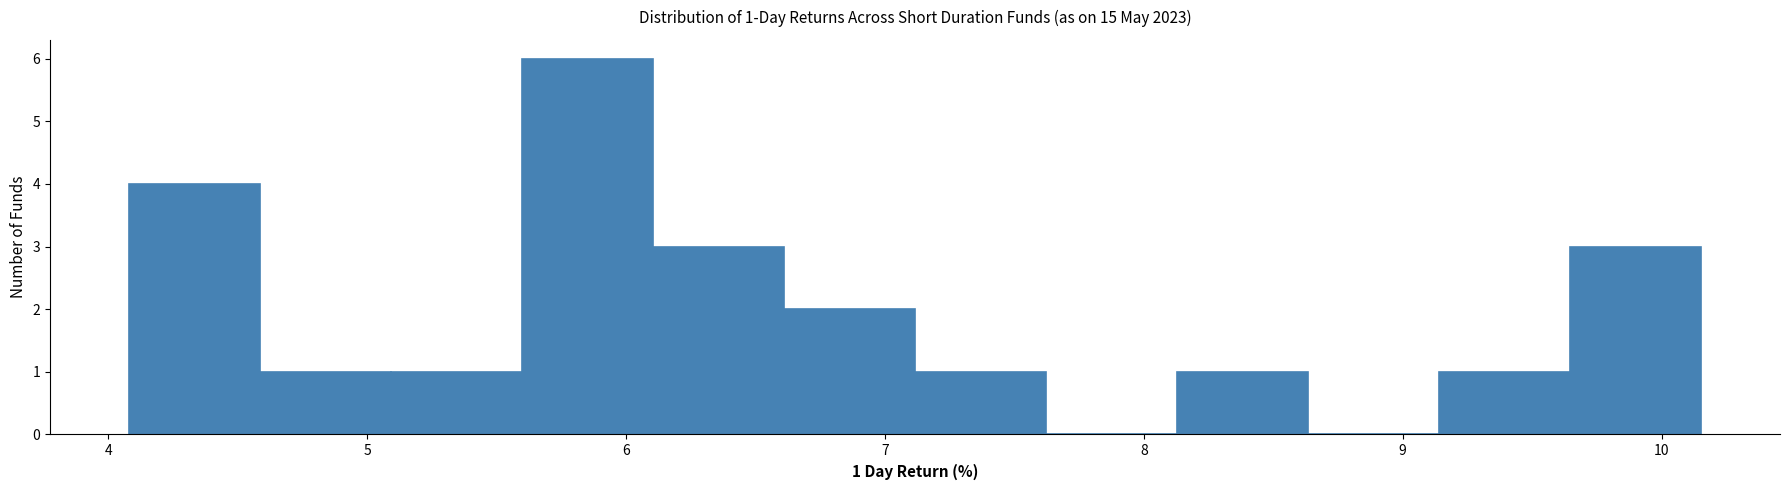

Over which range of the x-axis is the bar tallest?

5.6 to 6.1